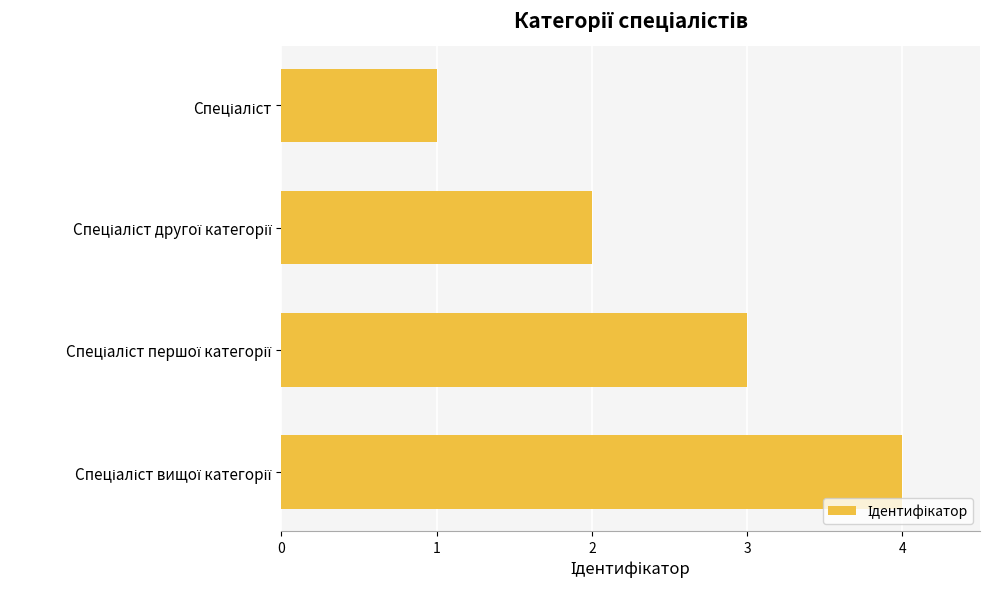

What is the sum of all values?

10